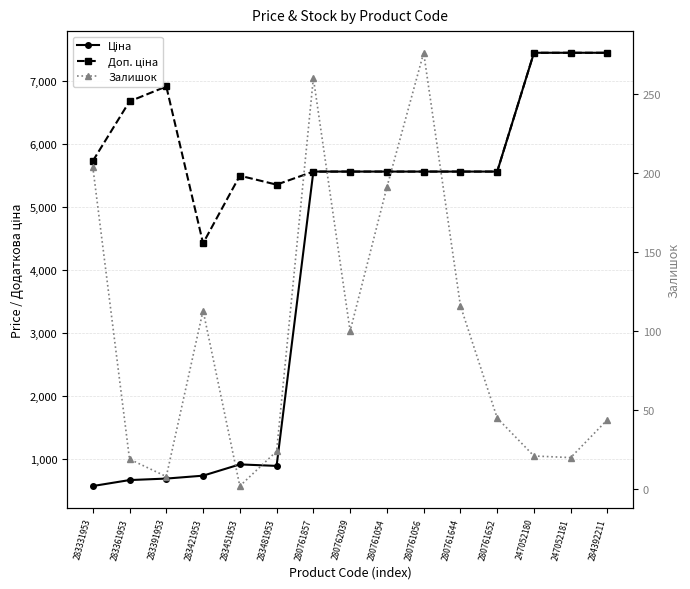

Between 280761644 and 280761054, which is larger?

280761644